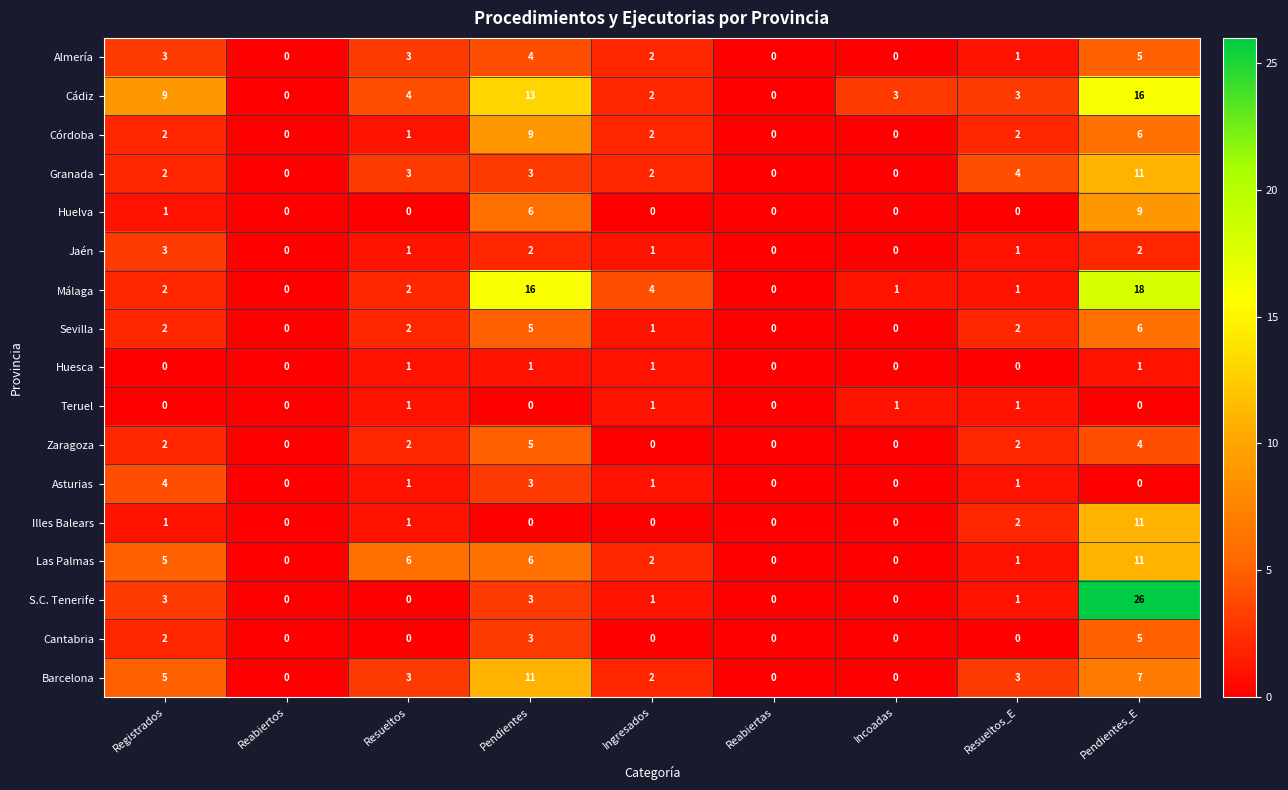

What is the total value across all series at Resueltos?

31